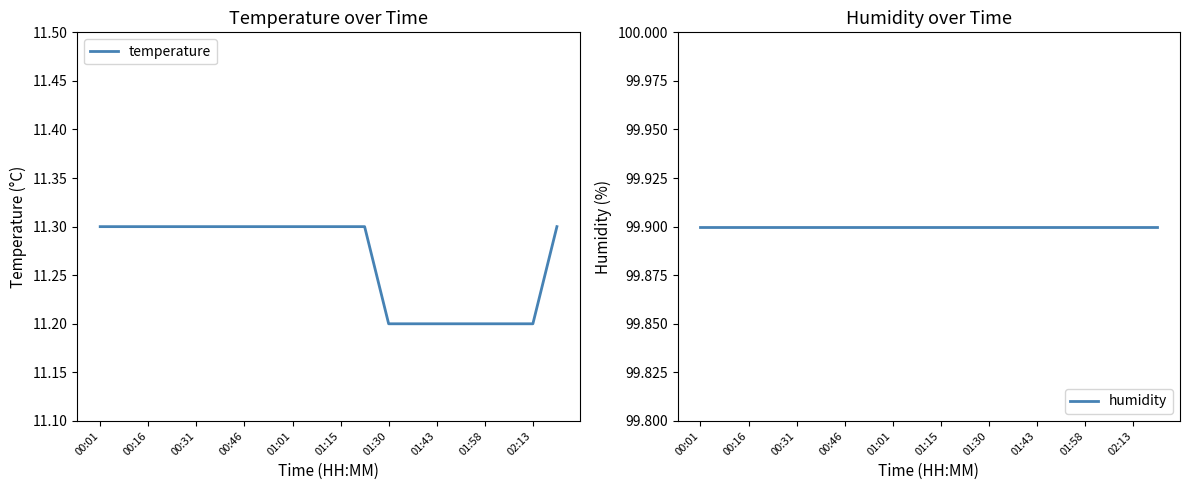

List the series in order of their overall mean, lowest first.

temperature, humidity